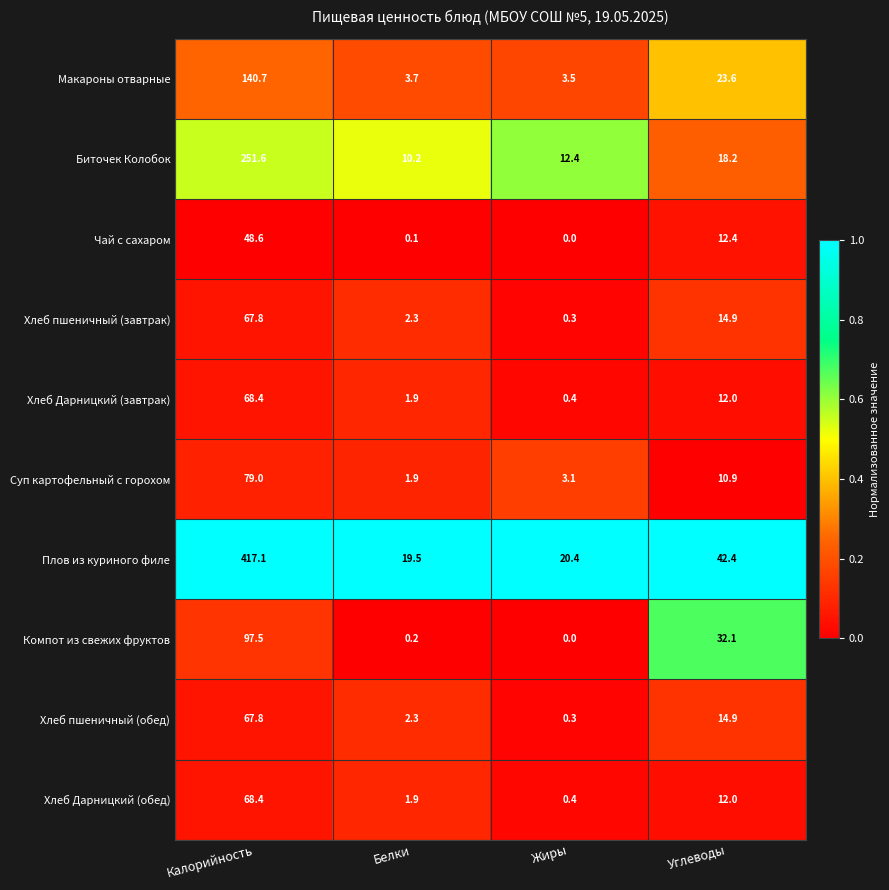

What is the difference between the maximum and second lowest values in the Хлеб Дарницкий (завтрак) series?

66.5